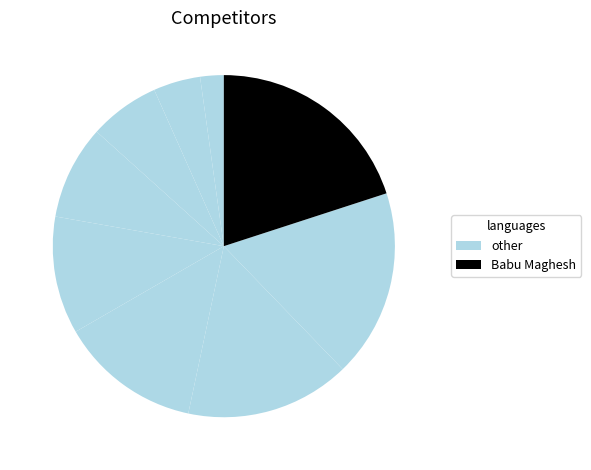

Is there a majority slice in this chart?

No